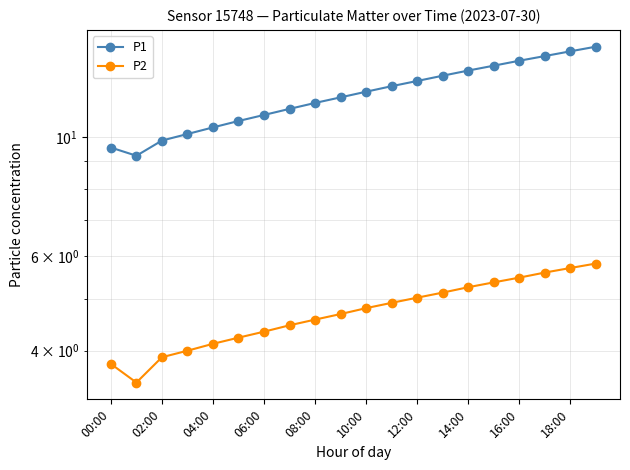

Is the value of P1 at 04:00 greater than the value of P2 at 10:00?

Yes